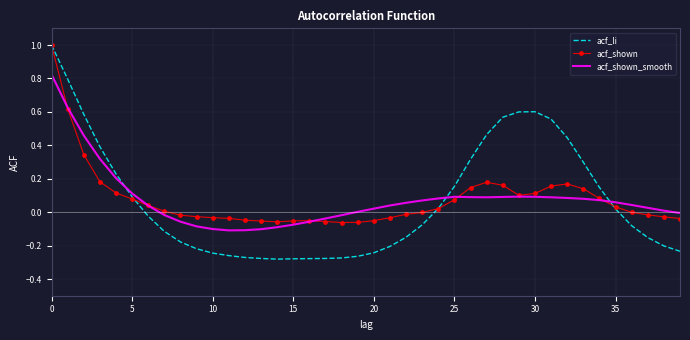

What is the maximum value shown in the chart?

1.0